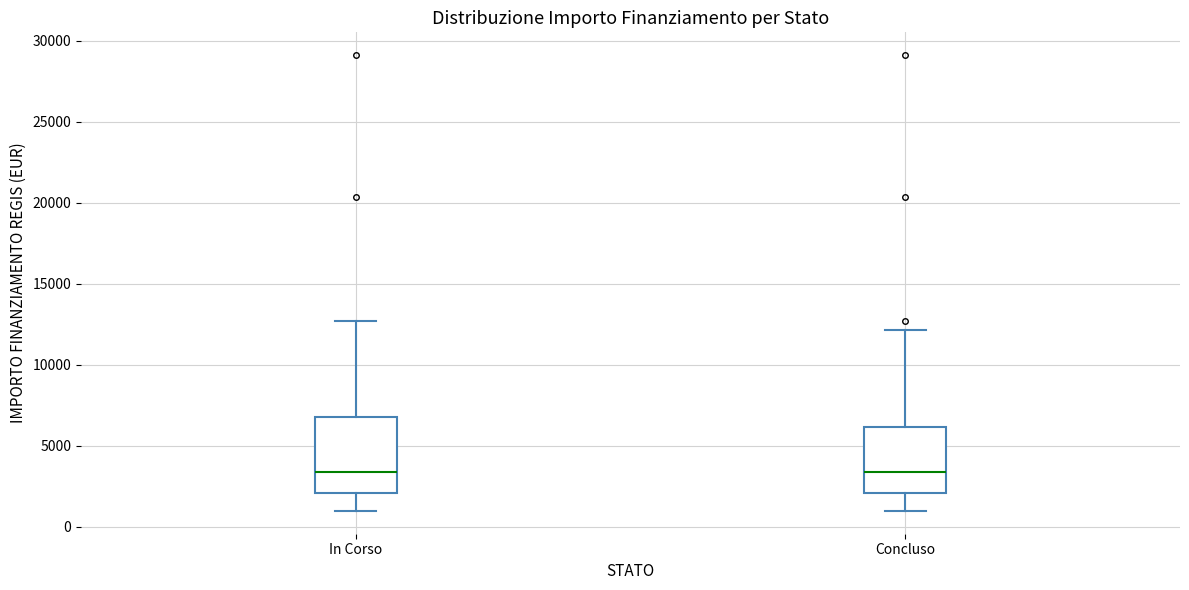

Reading left to right, read every box against the y-axis: the position of its median line, the range the box covers, and the ends of its whiskers. The values are not printed on the chart, so give them approximately, as read against the axis.

In Corso: median 3500, box 2000 to 7000, whiskers 1000 to 12500
Concluso: median 3500, box 2000 to 6000, whiskers 1000 to 12000